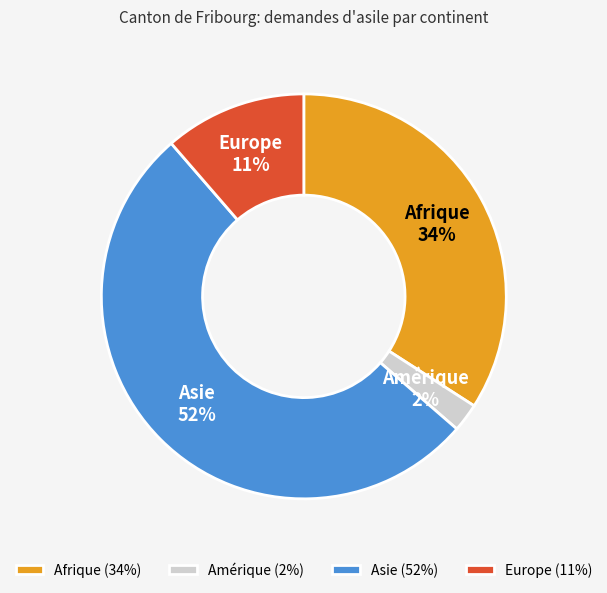

Rank the categories by value from lowest to highest.

Amérique, Europe, Afrique, Asie